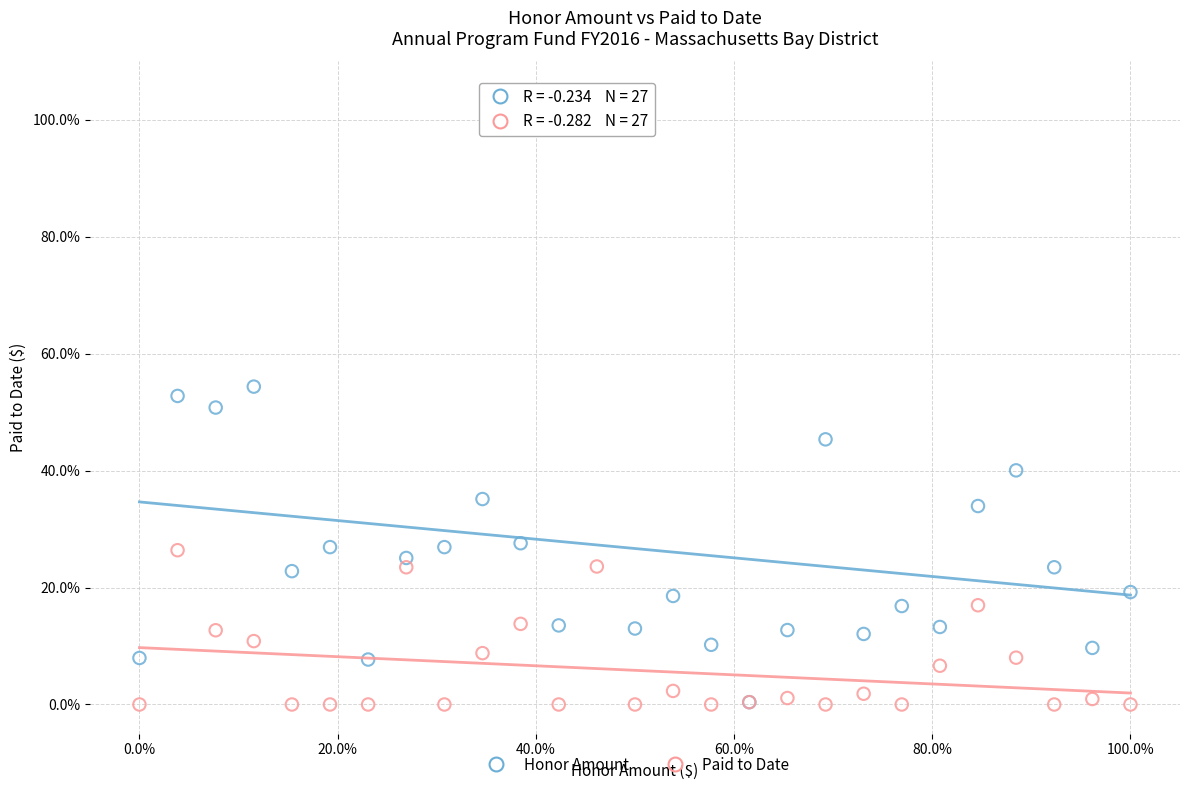

Which series contains the highest Y value?

Honor Amount